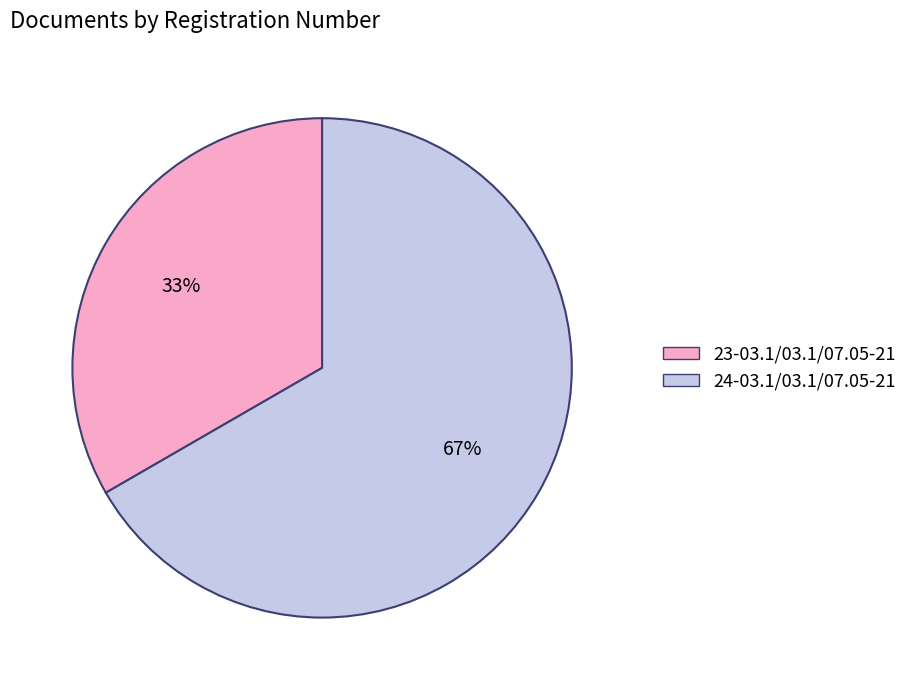

Does 24-03.1/03.1/07.05-21 account for over 50% of the chart?

Yes